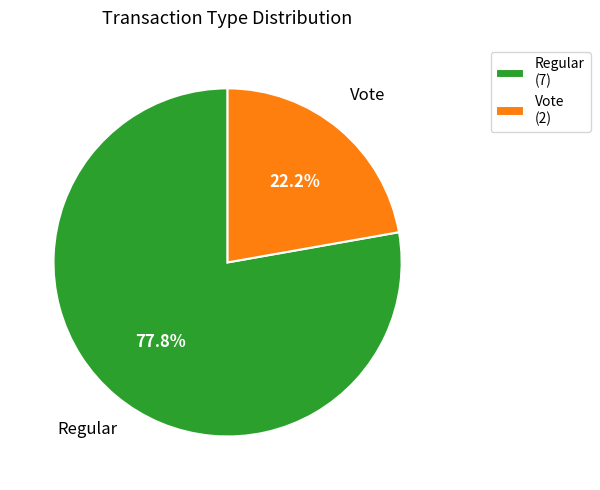

How many segments does this pie chart have?

2